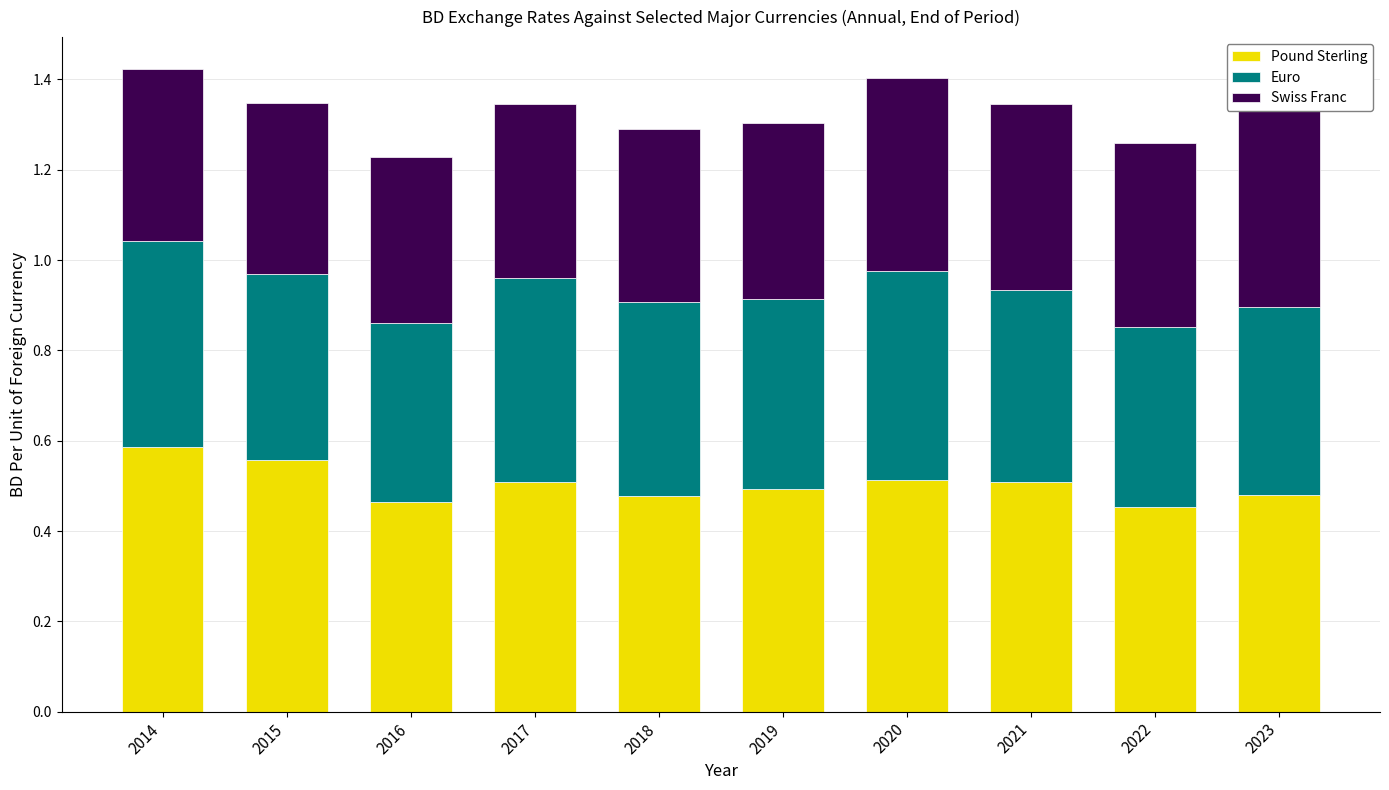

What is the difference between the maximum and minimum values in the Swiss Franc series?

0.1